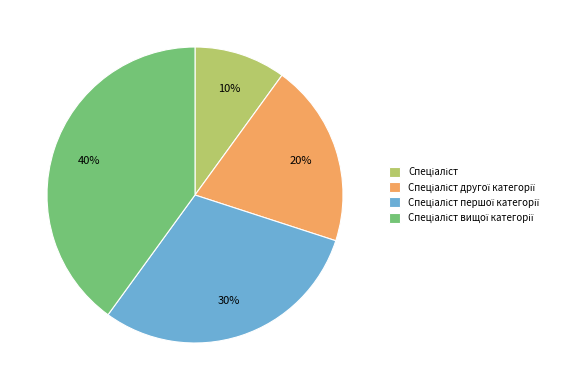

To the nearest percent, what is the average slice percentage?

25%